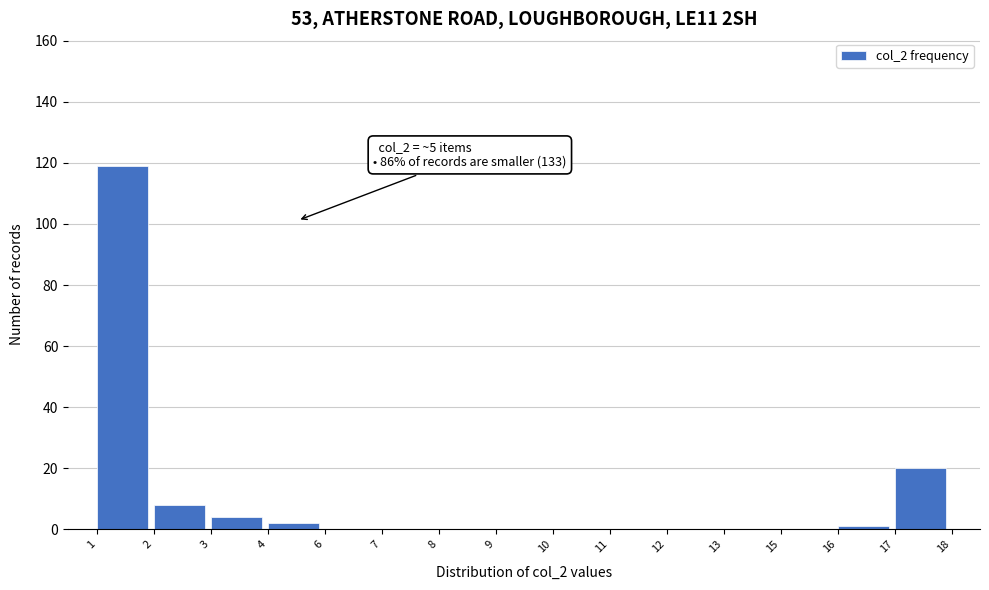

Reading left to right, what are all the values shown in this chart?

1=119	2=8	3=4	4=2	6=0	7=0	8=0	9=0	10=0	11=0	12=0	13=0	15=0	16=1	17=20